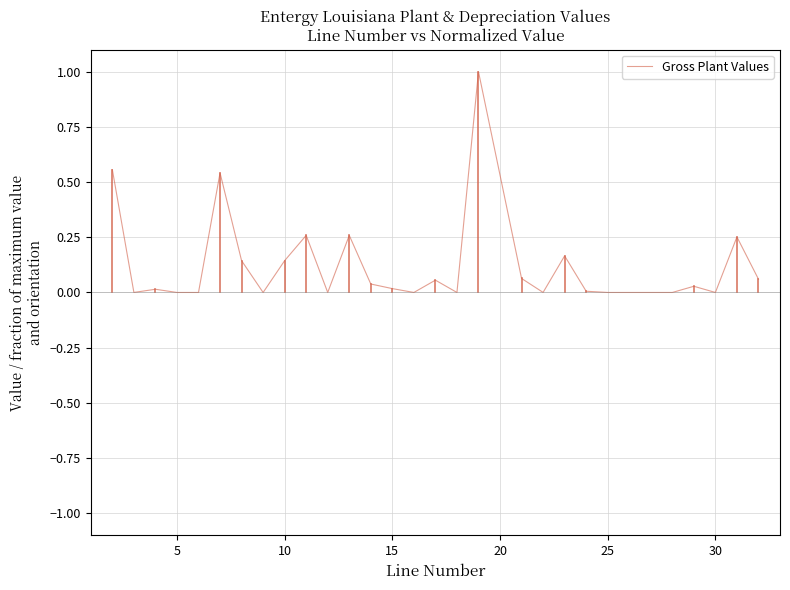

What is the difference between the maximum and minimum values?

1.0